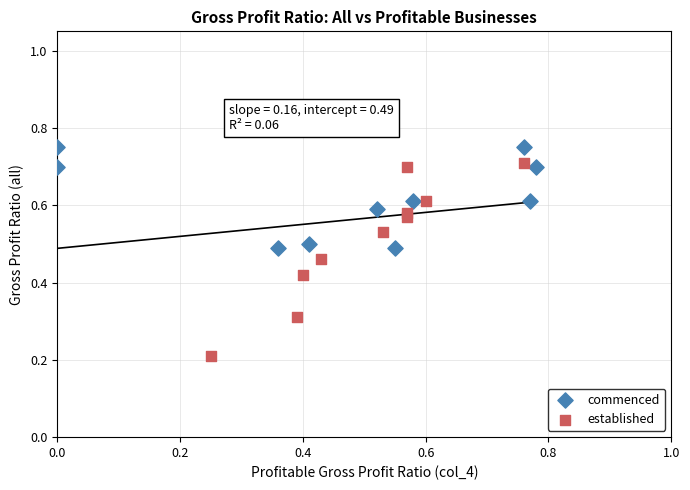

Which series contains the lowest Y value?

established